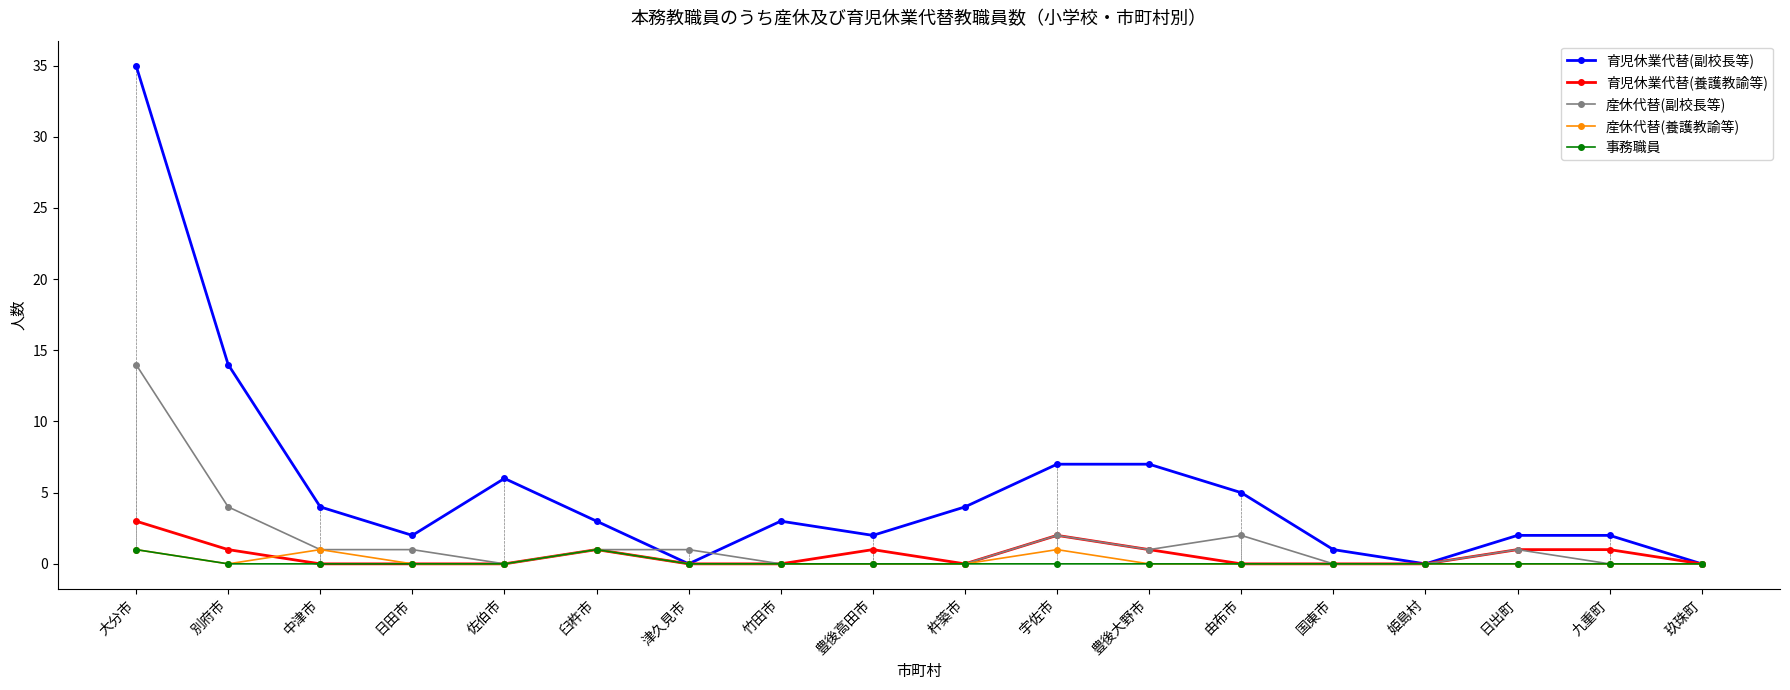

Which series has the widest spread of values?

育児休業代替(副校長等)